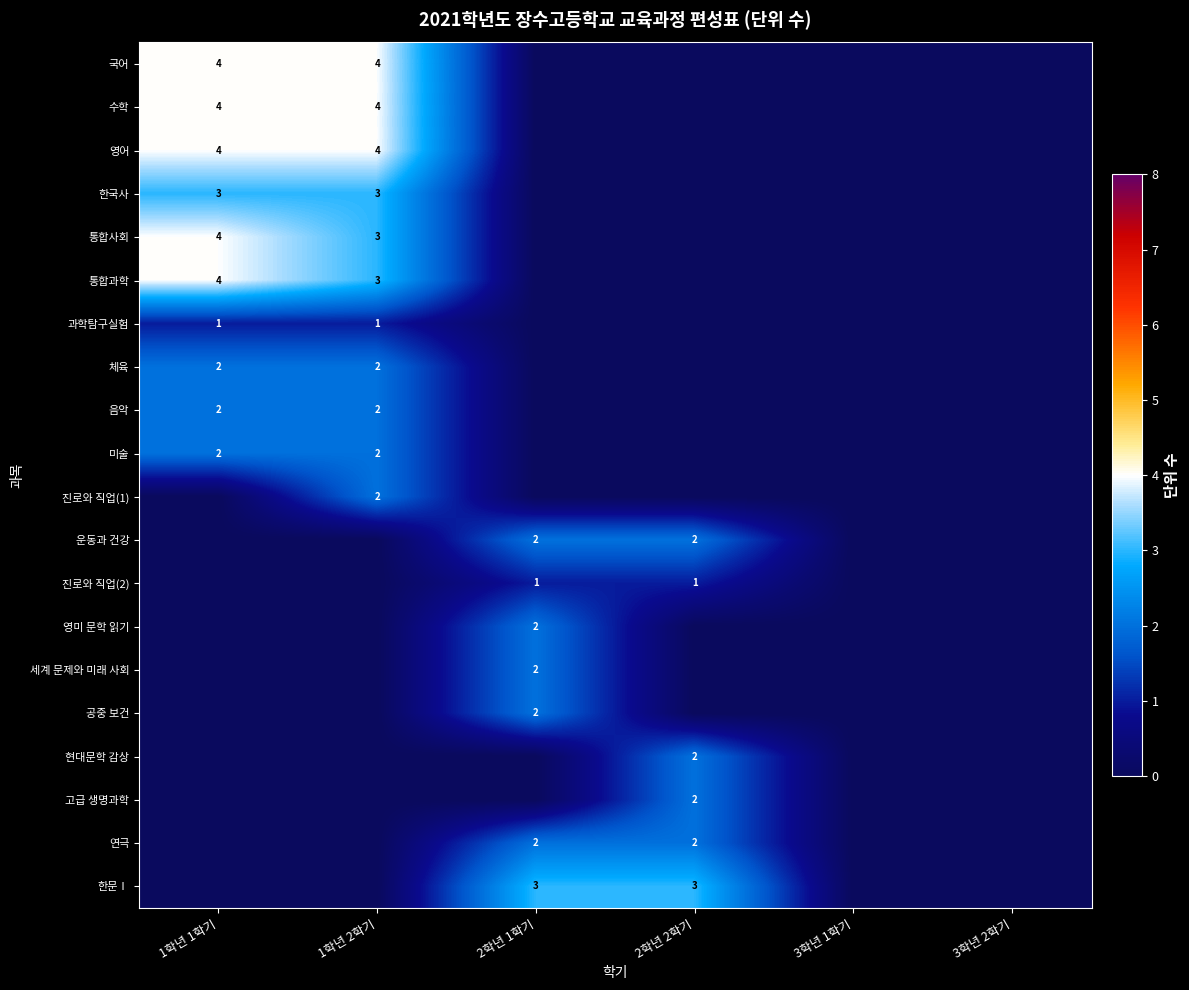

The 고급 생명과학 series shows 3 at 2학년 2학기. True or false?

False